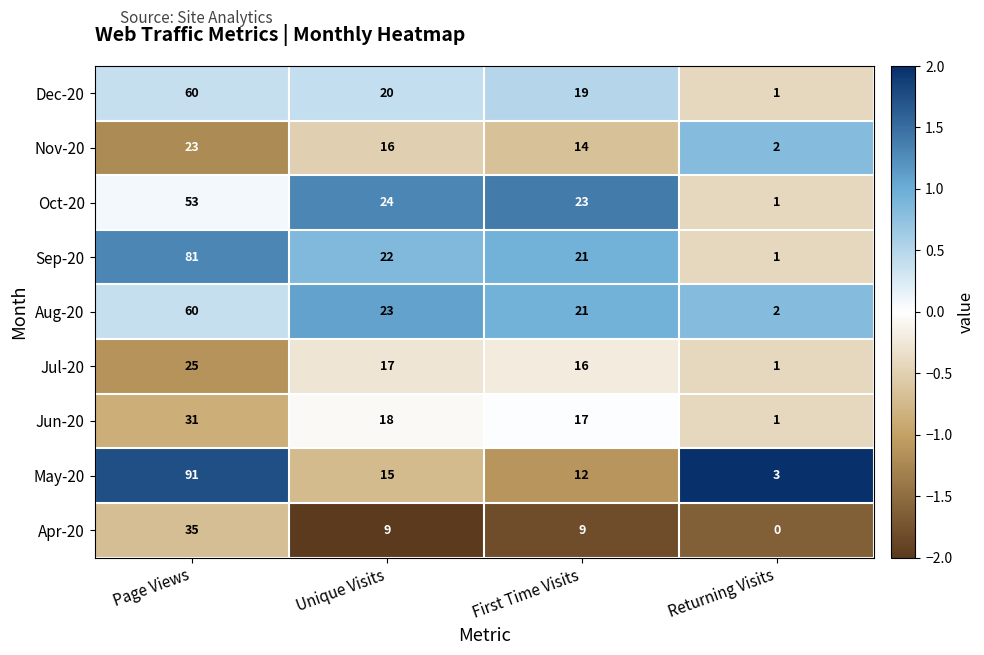

True or false: Jun-20 has a value of 18 at Unique Visits.

True